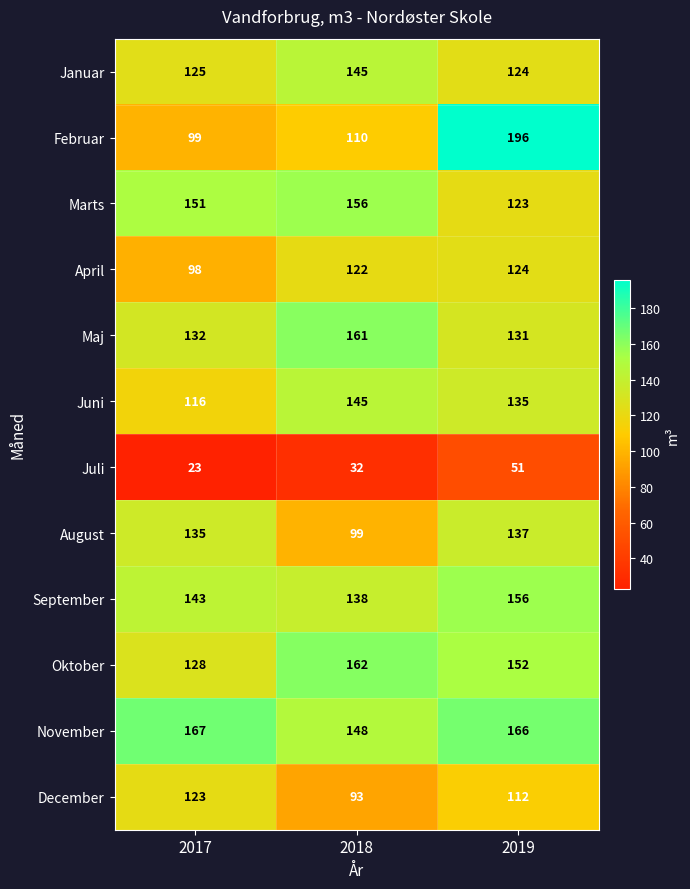

Which series has the largest total across all categories?

November